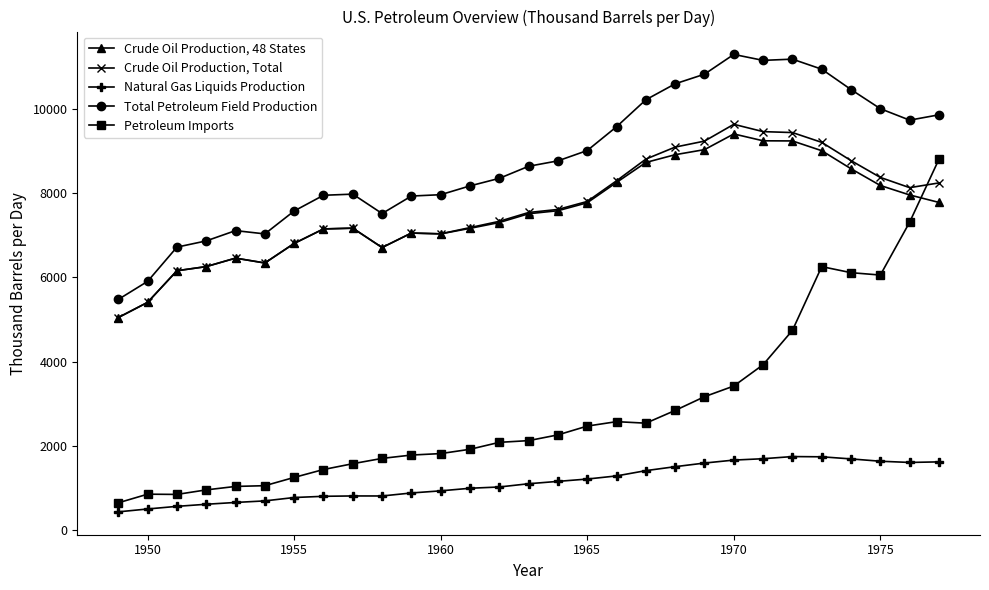

True or false: Total Petroleum Field Production and Crude Oil Production, 48 States cross at least once.

False